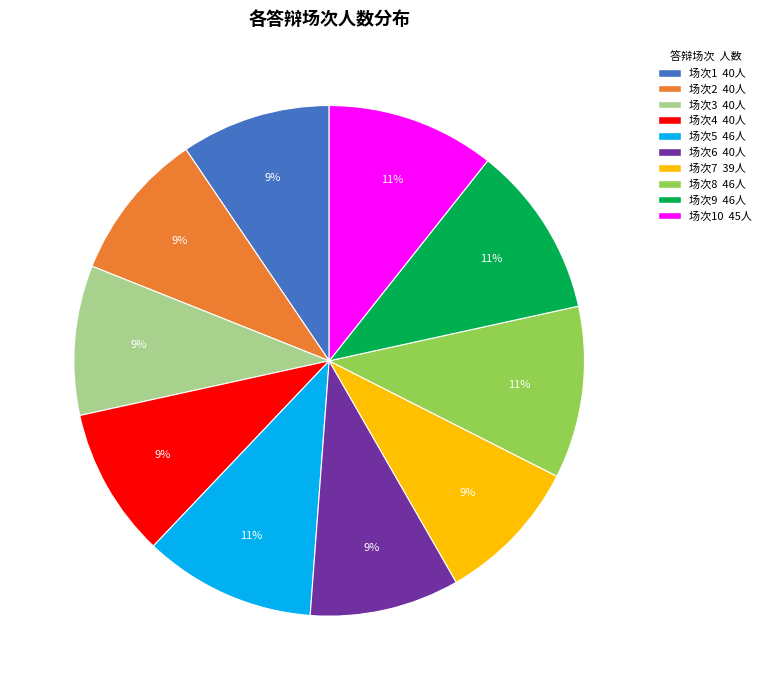

To the nearest percent, what is the average slice percentage?

10%